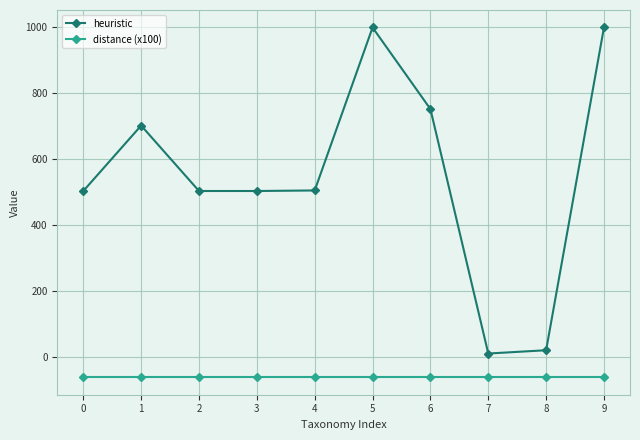

Is the value of distance (x100) at 1 greater than the value of heuristic at 1?

No